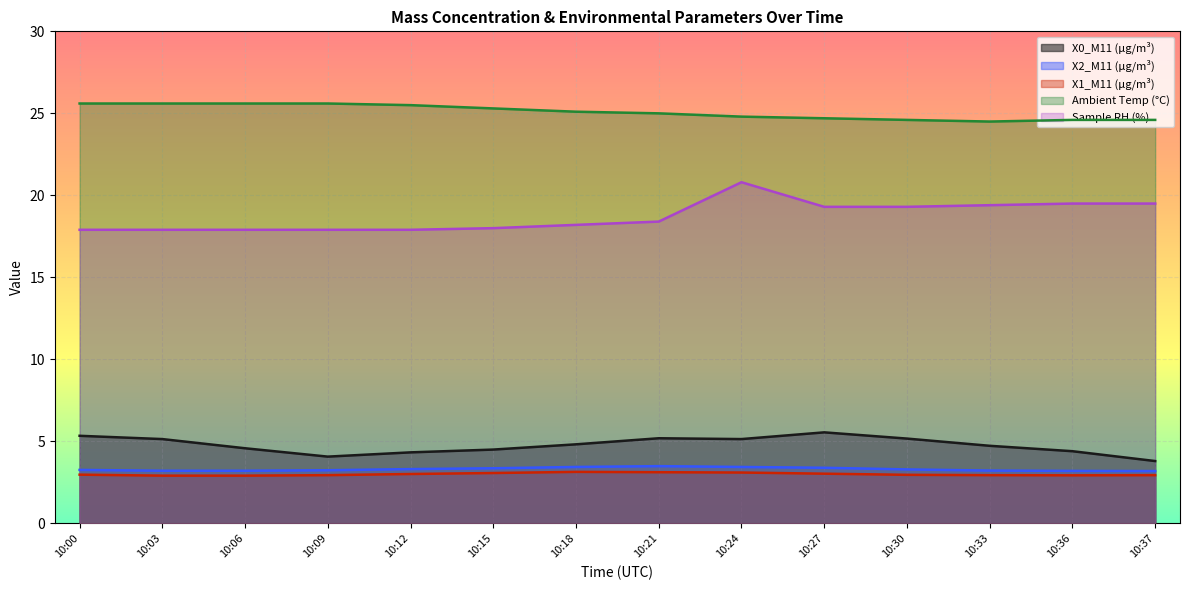

At which category does X2_M11 (μg/m³) reach its first local peak?

10:21